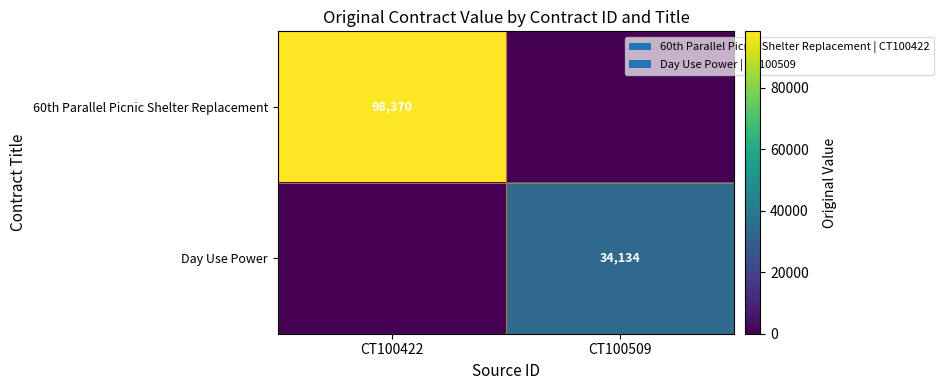

True or false: Day Use Power has a value of 19349.3 at CT100509.

False